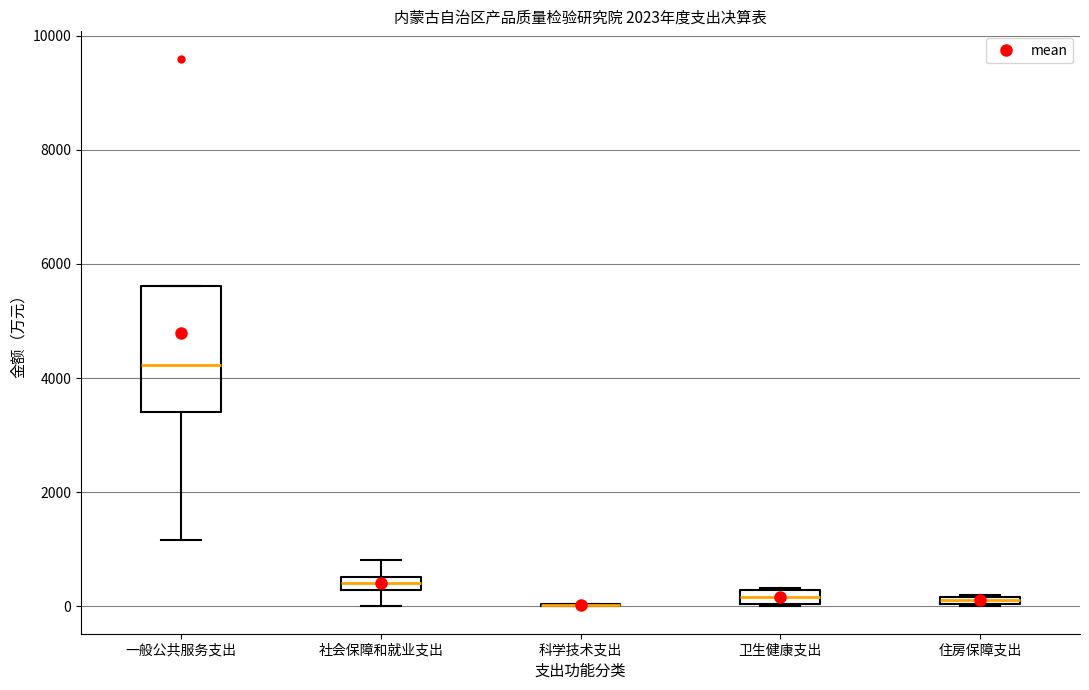

Which box is the tallest, from its lower edge to its upper edge?

一般公共服务支出